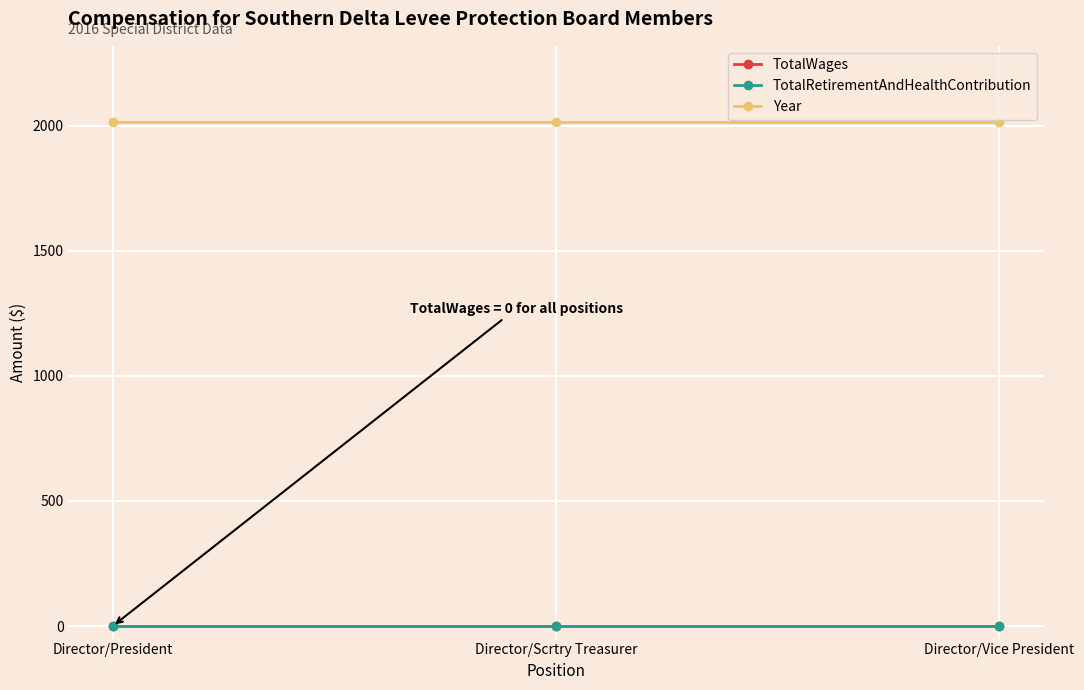

The value of Year at Director/President is 462. True or false?

False